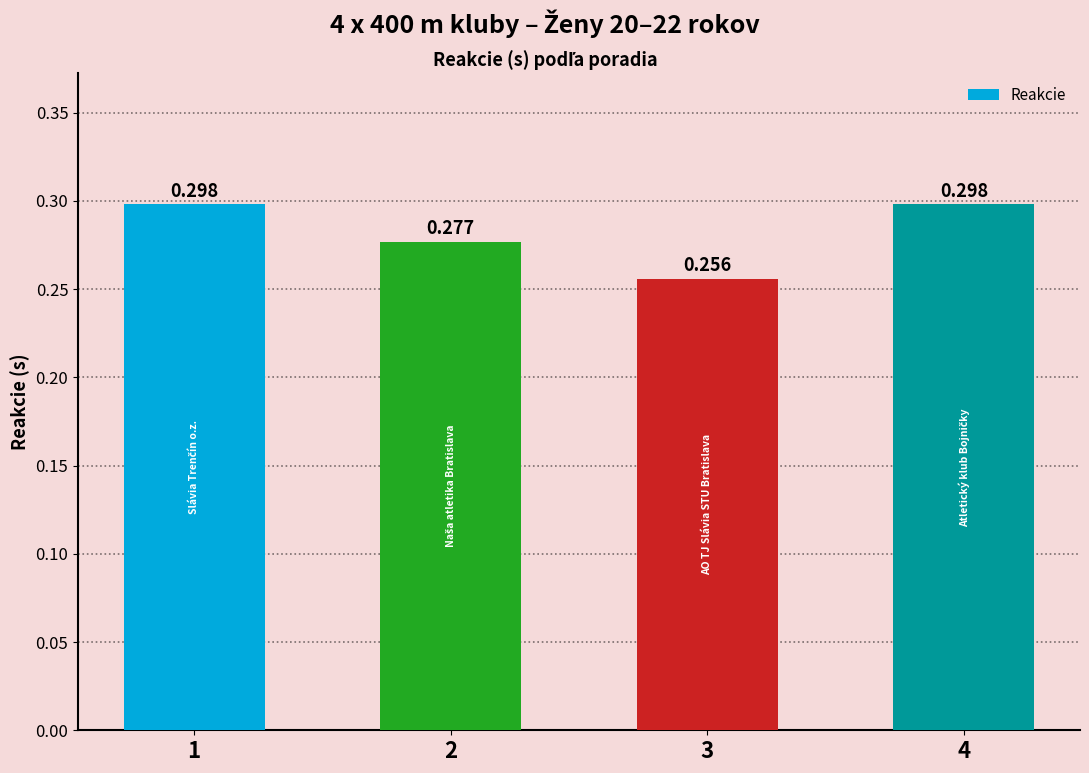

Reading right to left, transcribe all the data shown in this chart.

0.3	0.3	0.3	0.3